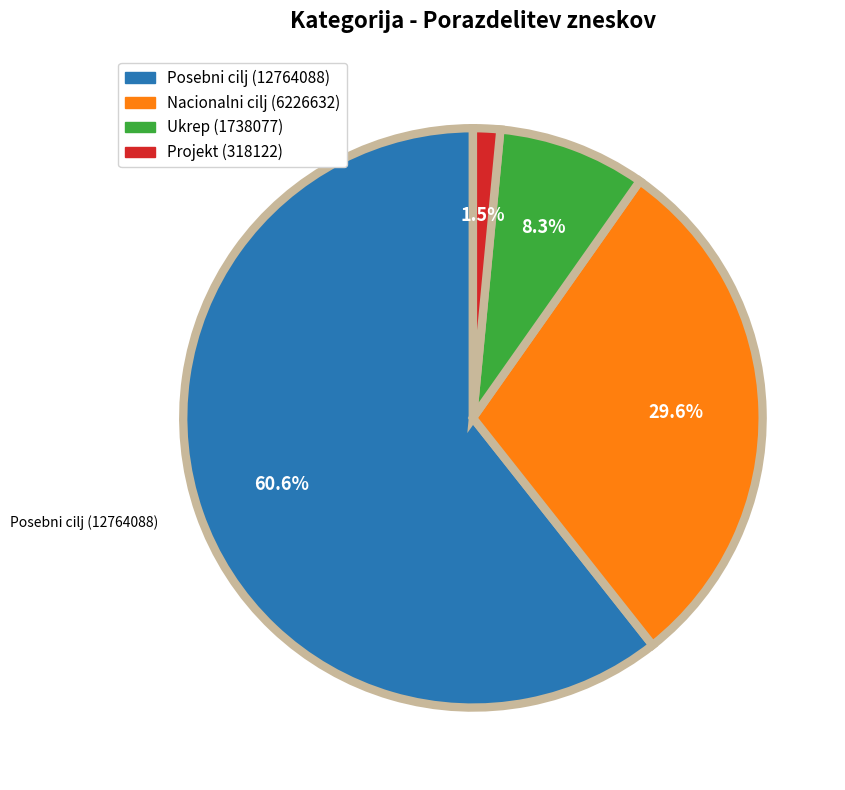

To the nearest percent, what percentage of the pie is Posebni cilj?

61%